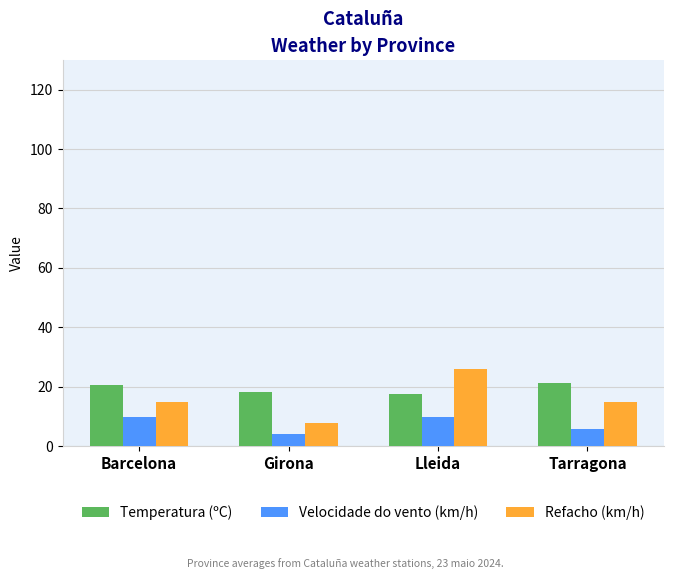

What is the minimum value shown in the chart?

4.0